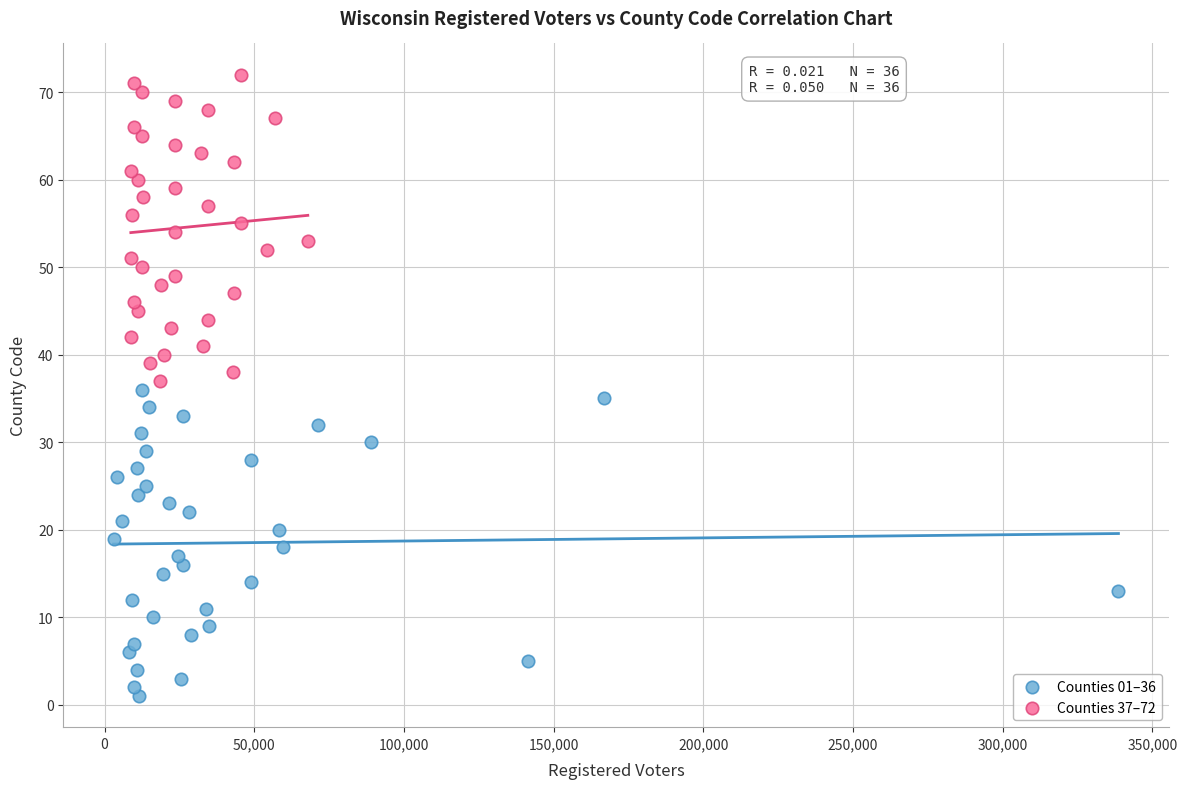

Which series reaches the minimum Y coordinate?

Counties 01–36